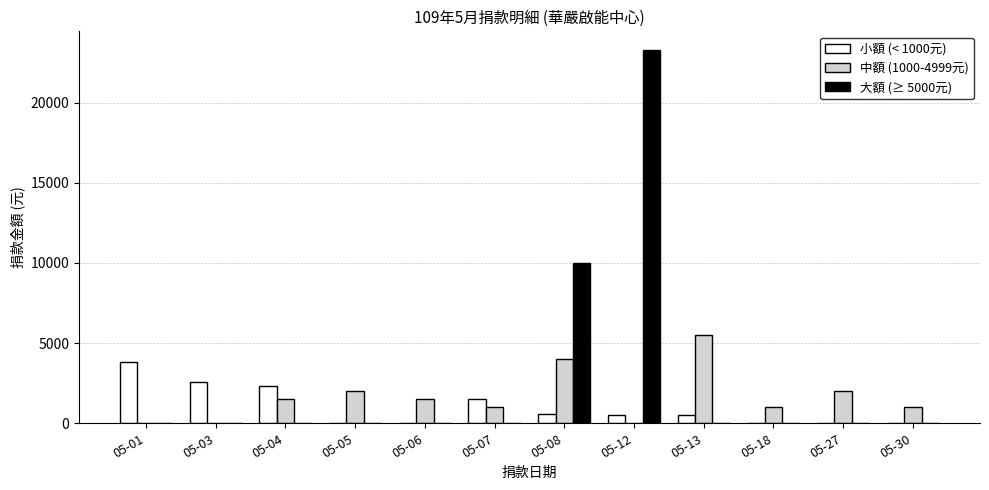

How many data points in 大額 (≥ 5000元) are above 0?

2